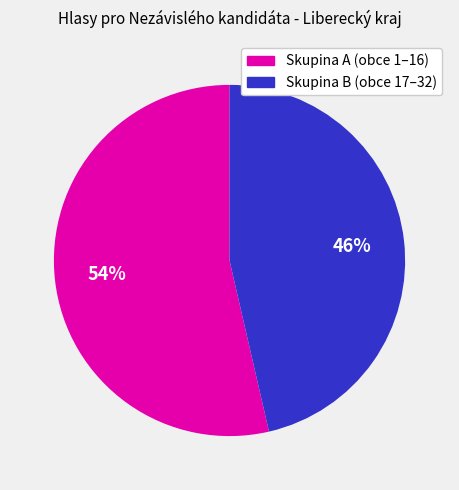

To the nearest percent, what is the average slice percentage?

50%